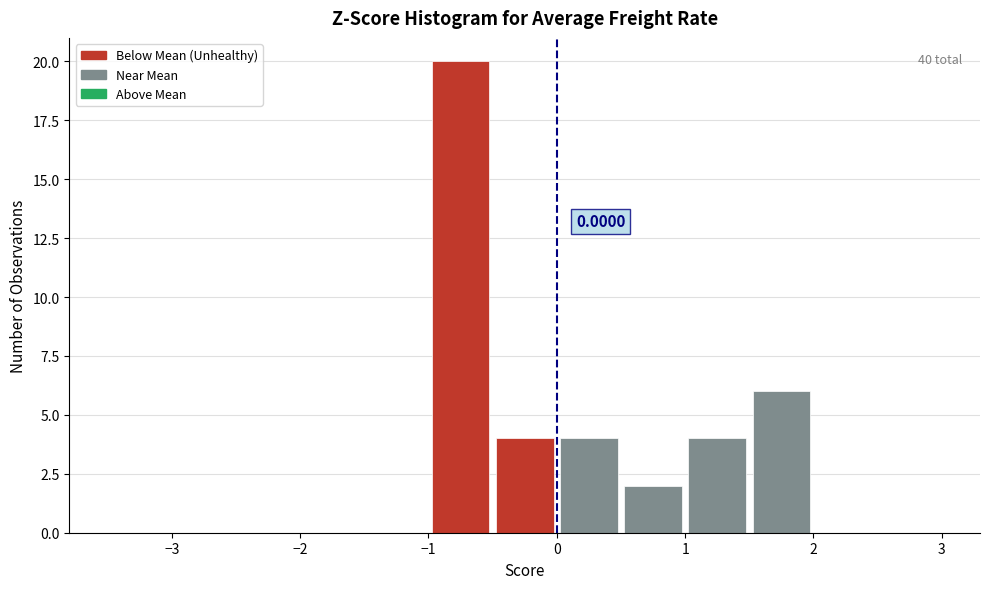

Which range on the x-axis has the tallest bar?

-1.0 to -0.5